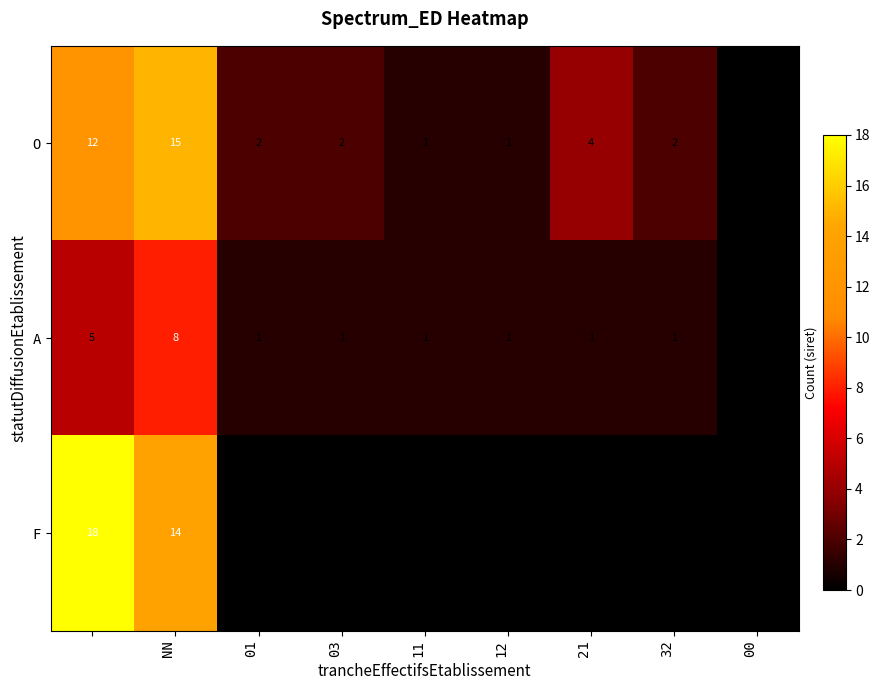

List the series in order of their peak value, highest first.

F, O, A